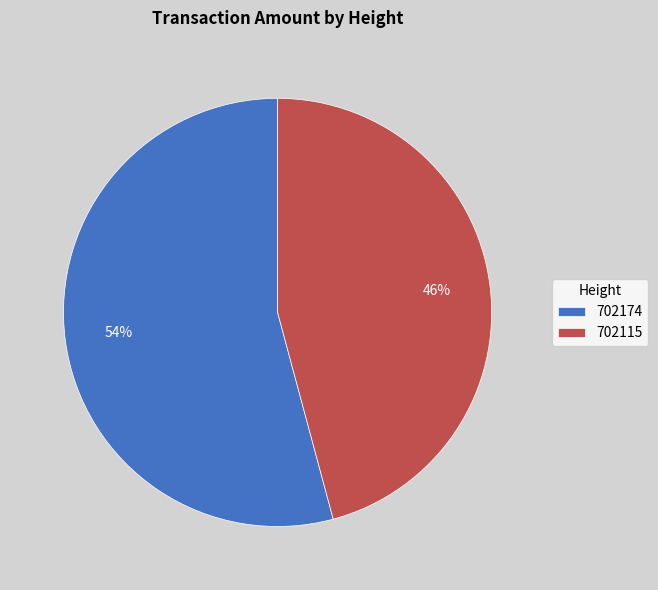

Which has a higher value, 702174 or 702115?

702174